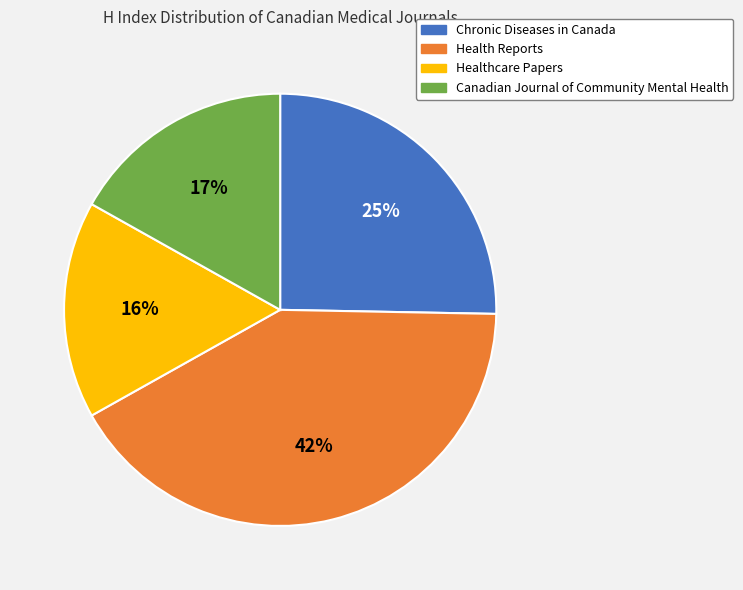

Does Chronic Diseases in Canada represent more than half of the total?

No